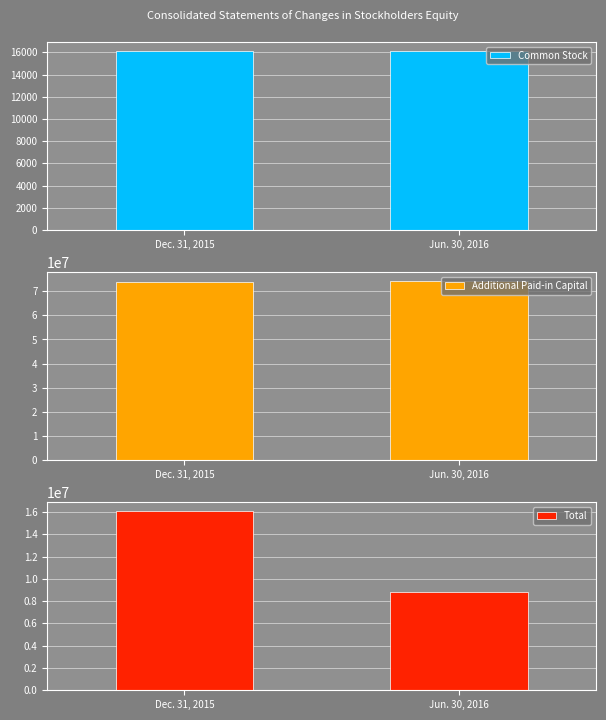

Is it true that Total equals 16092871 at Dec. 31, 2015?

True